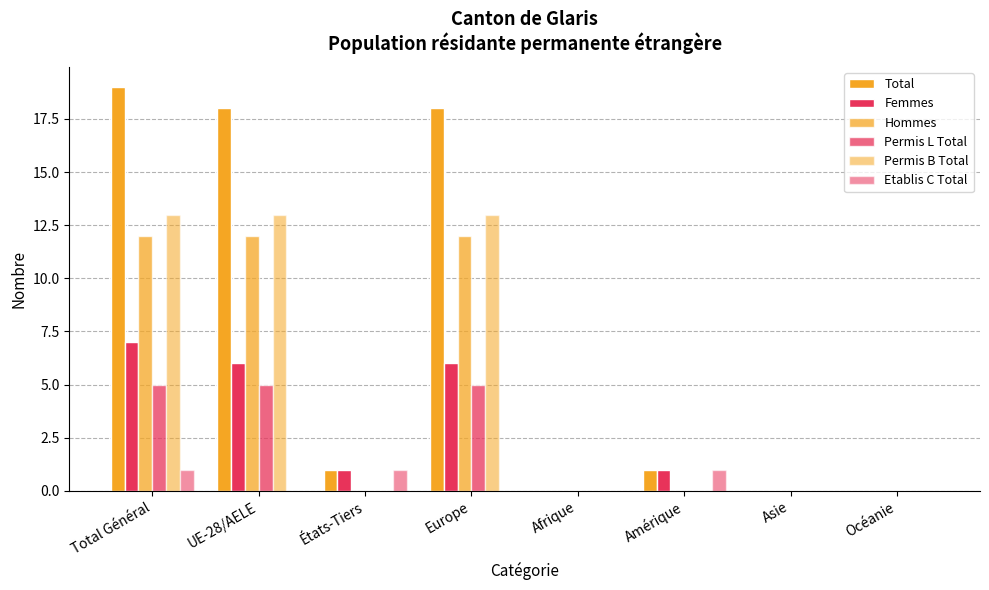

What is the label of the 7th bar from the left?

Asie